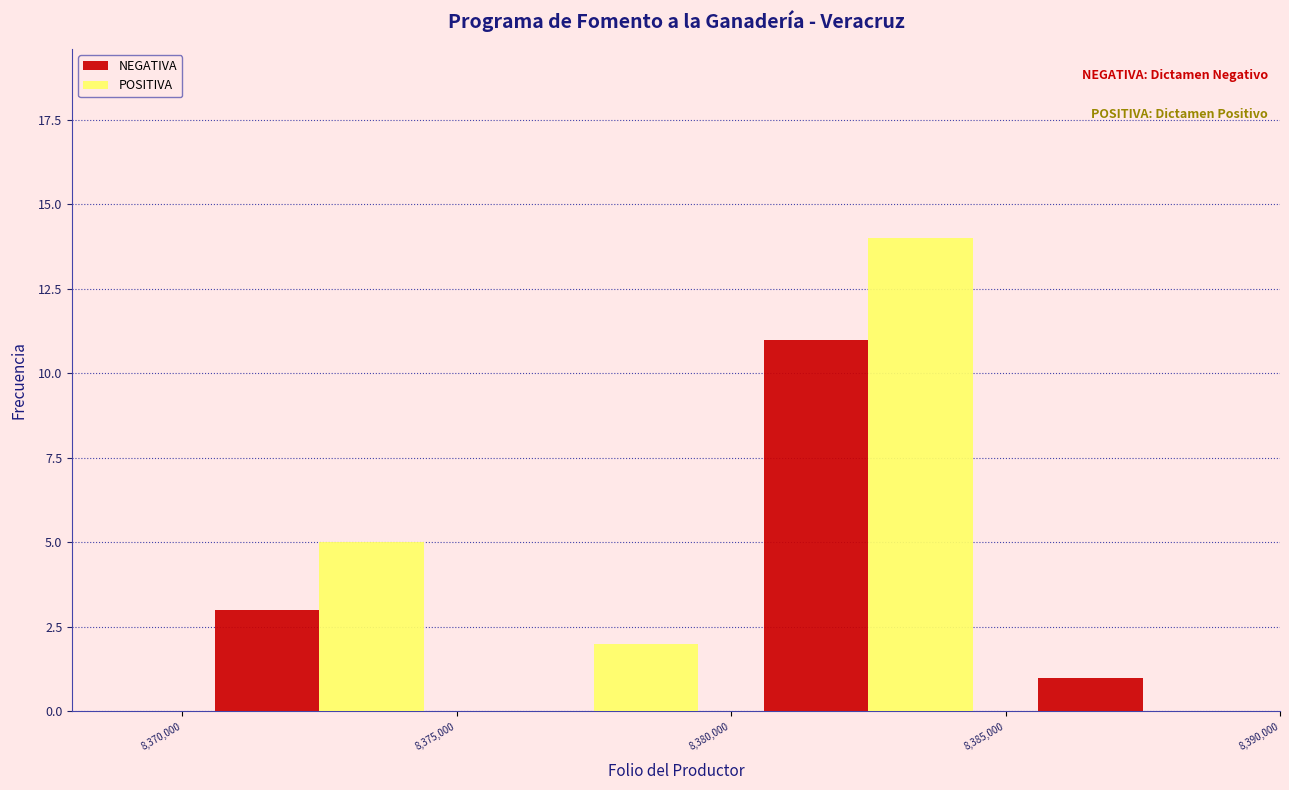

Reading left to right, transcribe this chart: for each range on the x-axis, give the height of each series' bar. The values are not printed on the chart, so give them approximately, as read against the axis.

8,370,000 to 8,375,000: NEGATIVA=3	POSITIVA=5
8,375,000 to 8,380,000: NEGATIVA=0	POSITIVA=2
8,380,000 to 8,385,000: NEGATIVA=11	POSITIVA=14
8,385,000 to 8,390,000: NEGATIVA=1	POSITIVA=0